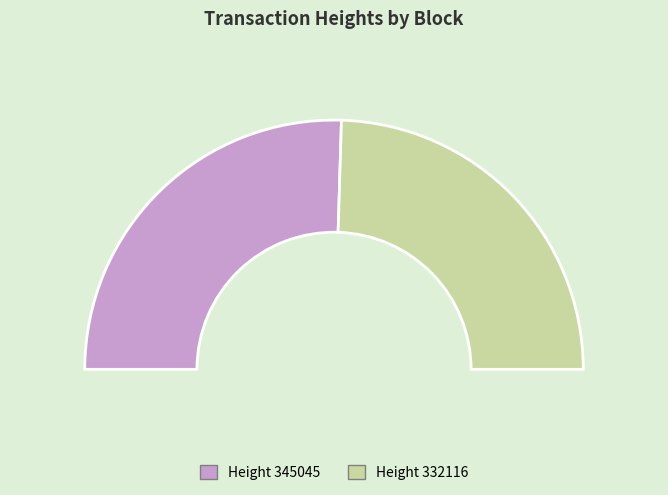

Rank the categories by value from highest to lowest.

345045, 332116